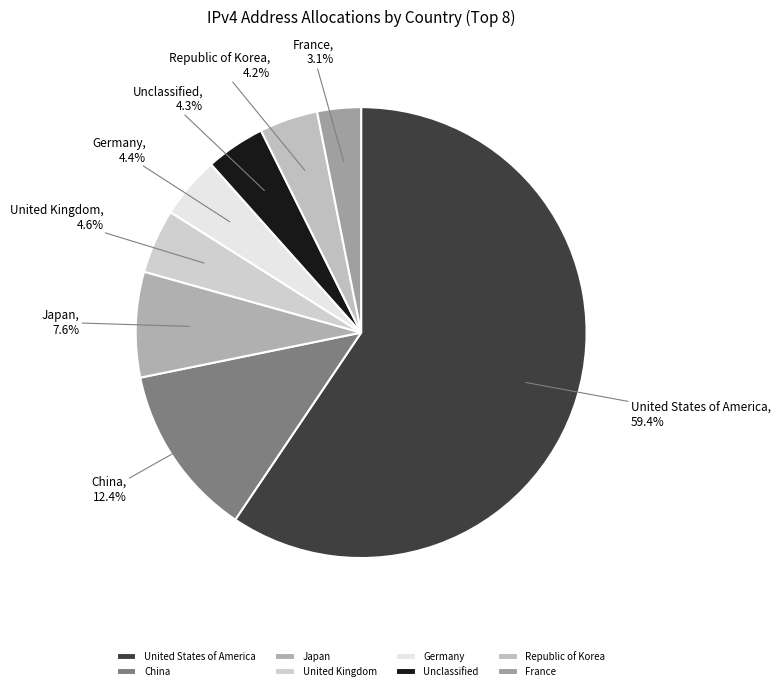

Is there a majority slice in this chart?

Yes